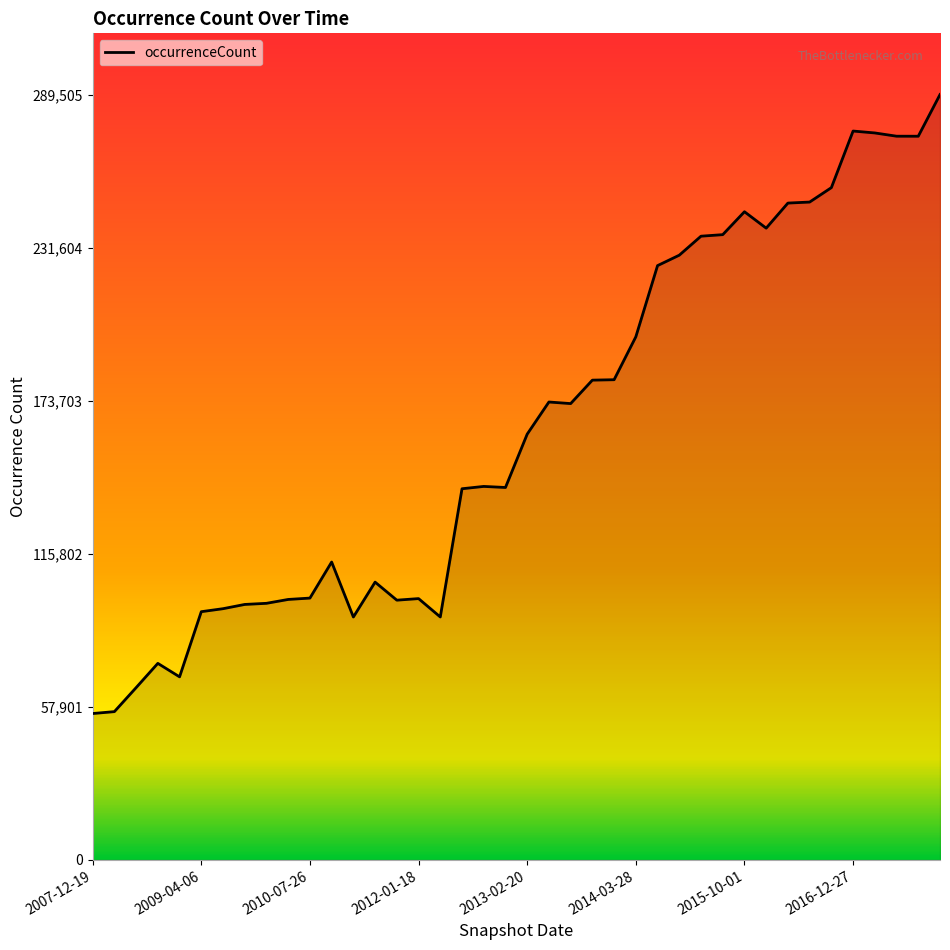

What is the minimum value shown in the chart?

55351